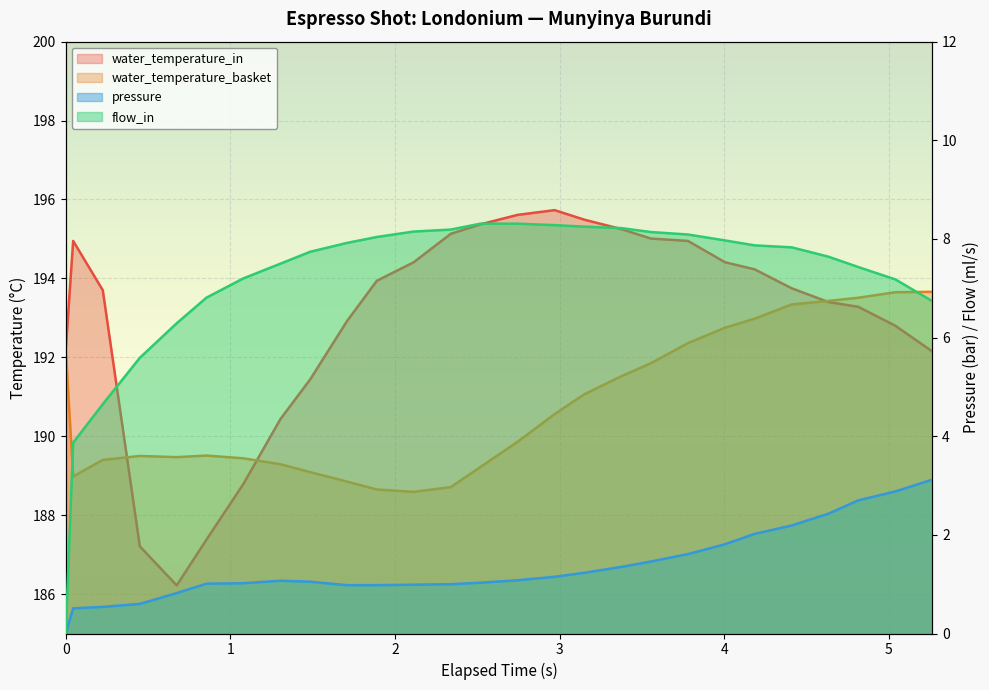

Which series has the largest total across all categories?

water_temperature_in